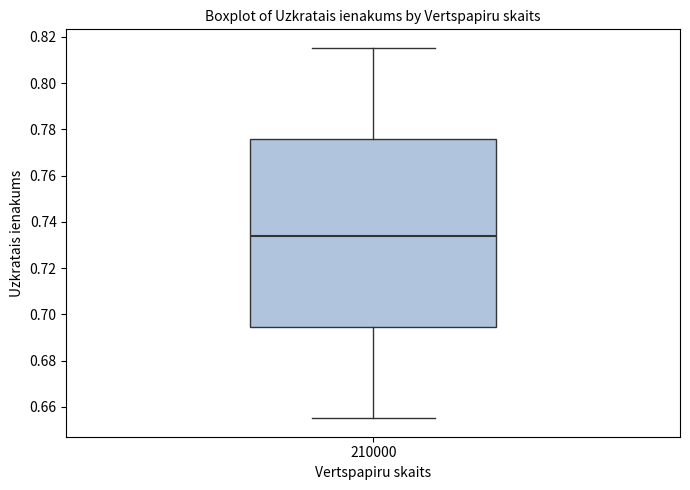

Read this box plot against the y-axis: the position of the median line, the range covered by the box, and the ends of both whiskers. The values are not printed on the chart, so give them approximately, as read against the axis.

median 0.734, box 0.694 to 0.776, whiskers 0.656 to 0.816